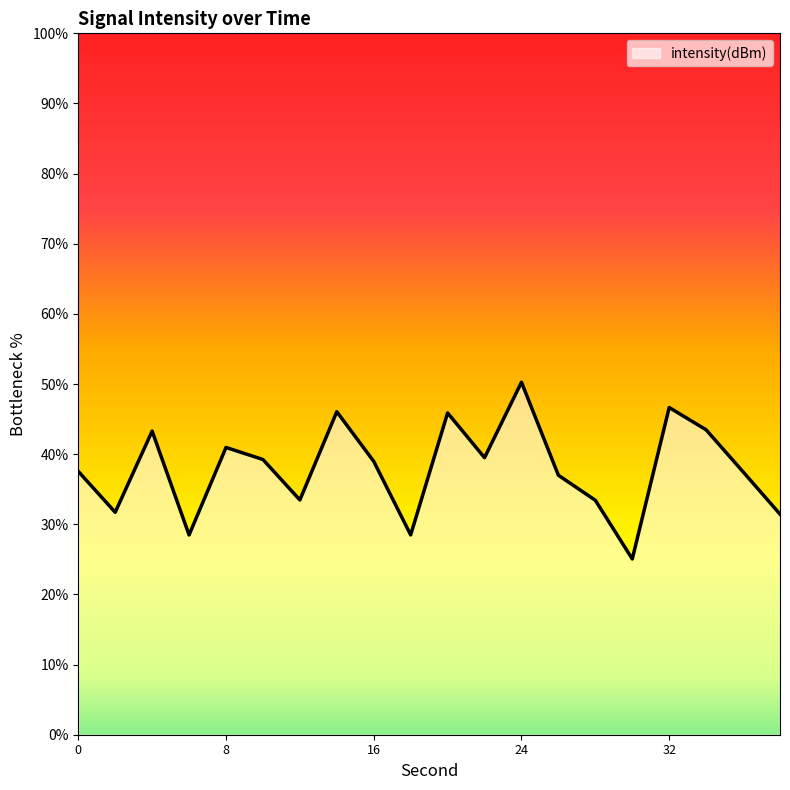

Does the chart display data point markers on the line(s)?

No